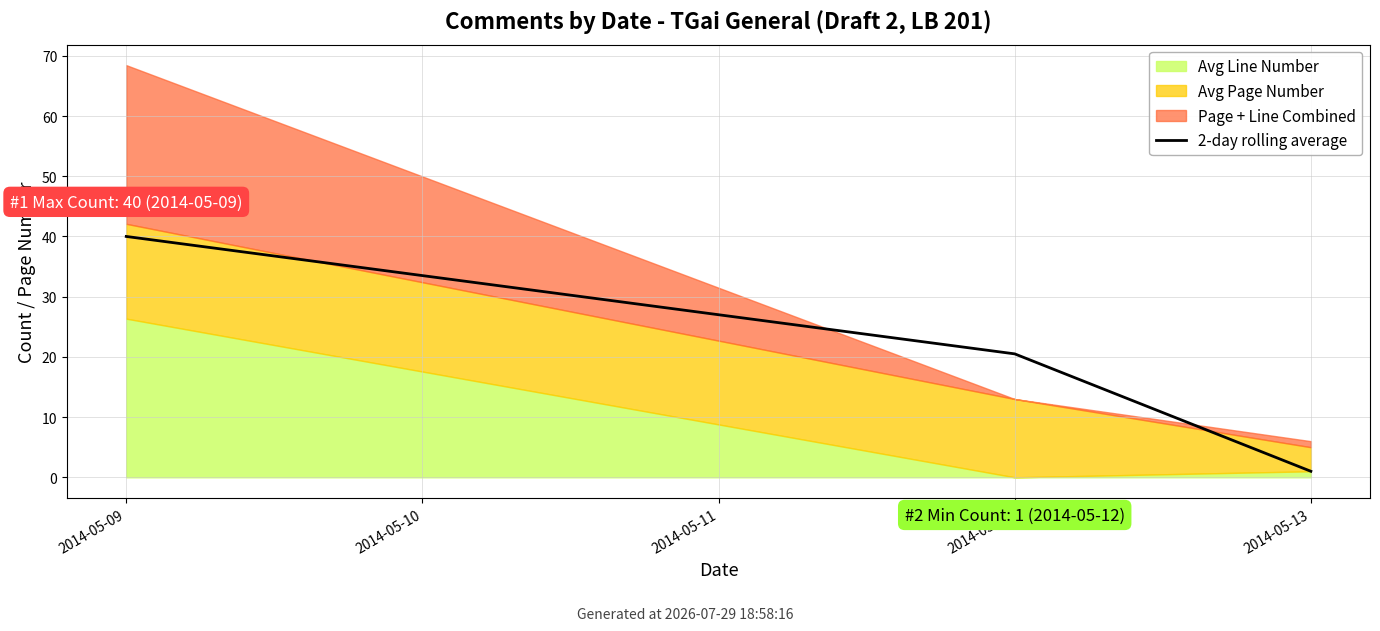

What is the difference between the maximum and minimum values?

39.0